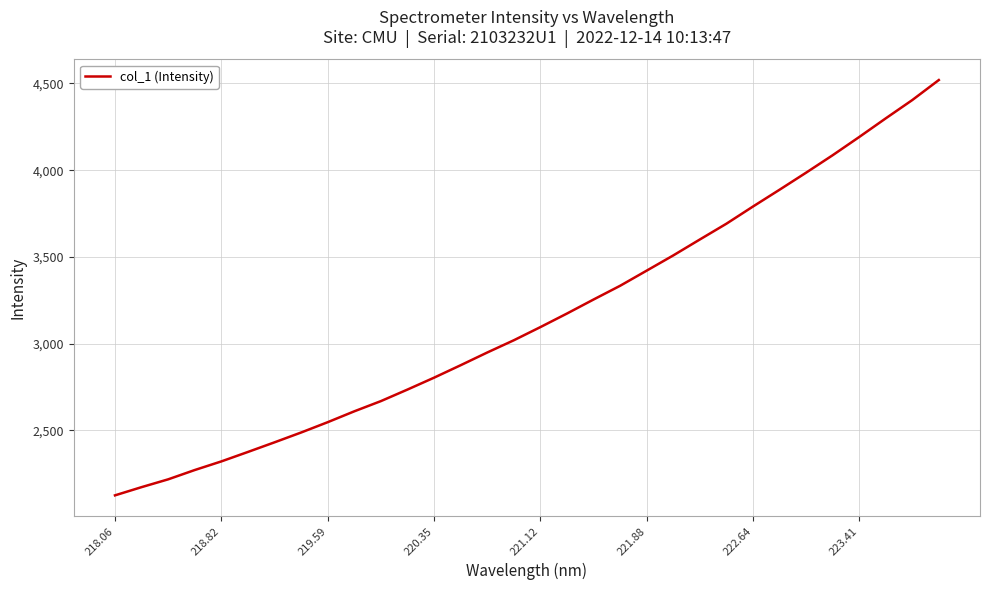

What is the smallest value displayed?

2125.5